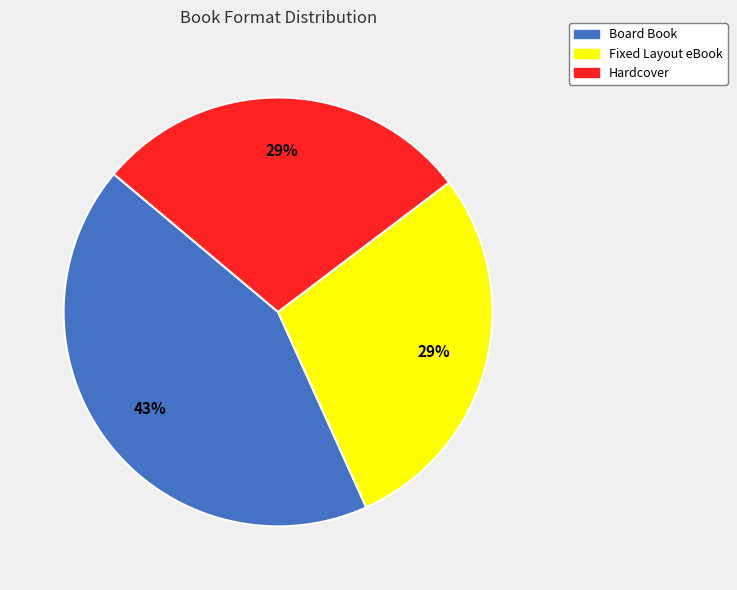

Is it true that Board Book is 47% of the pie?

False